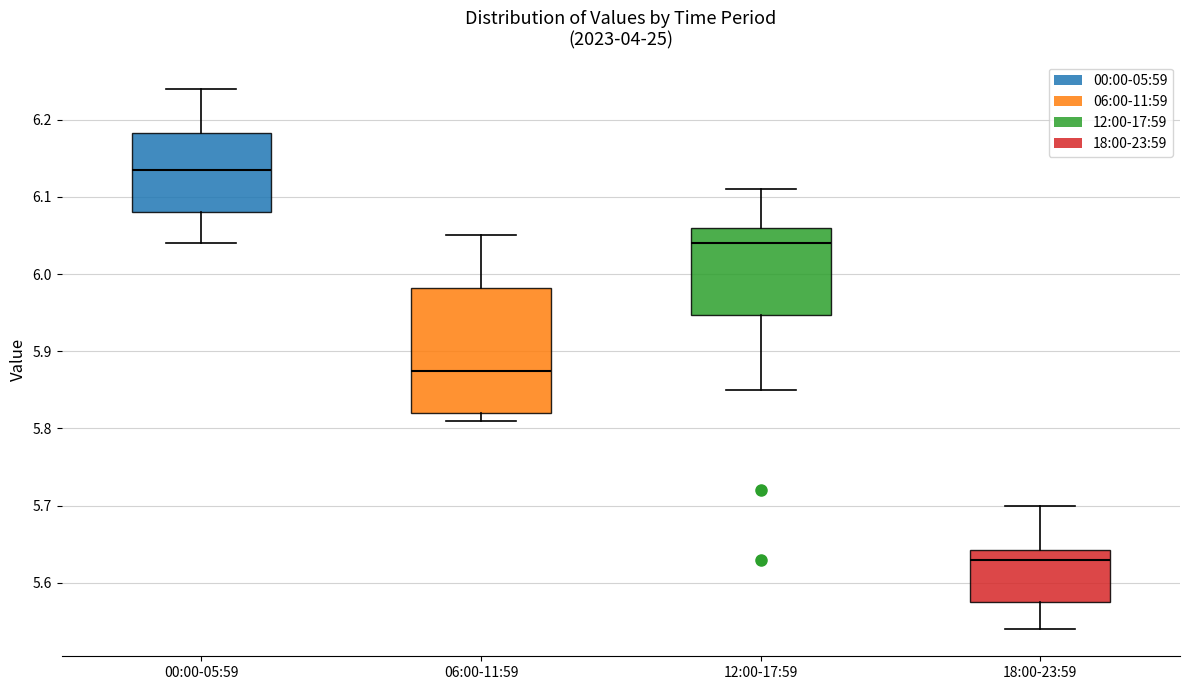

Where does the lower whisker of the box for 06:00-11:59 end on the y-axis? The values are not printed on the chart, so give them approximately, as read against the axis.

5.81